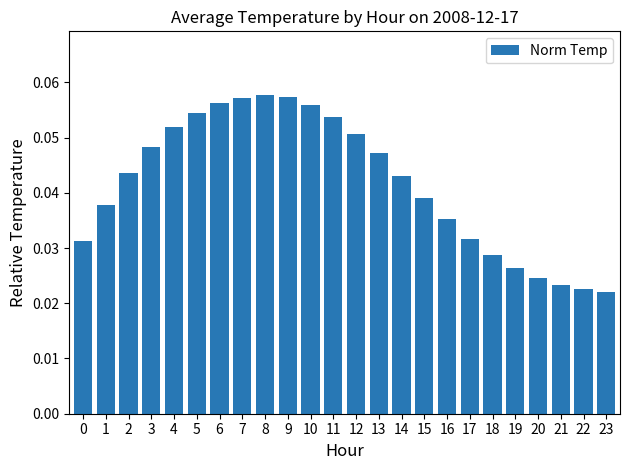

How many bars are there in total?

24